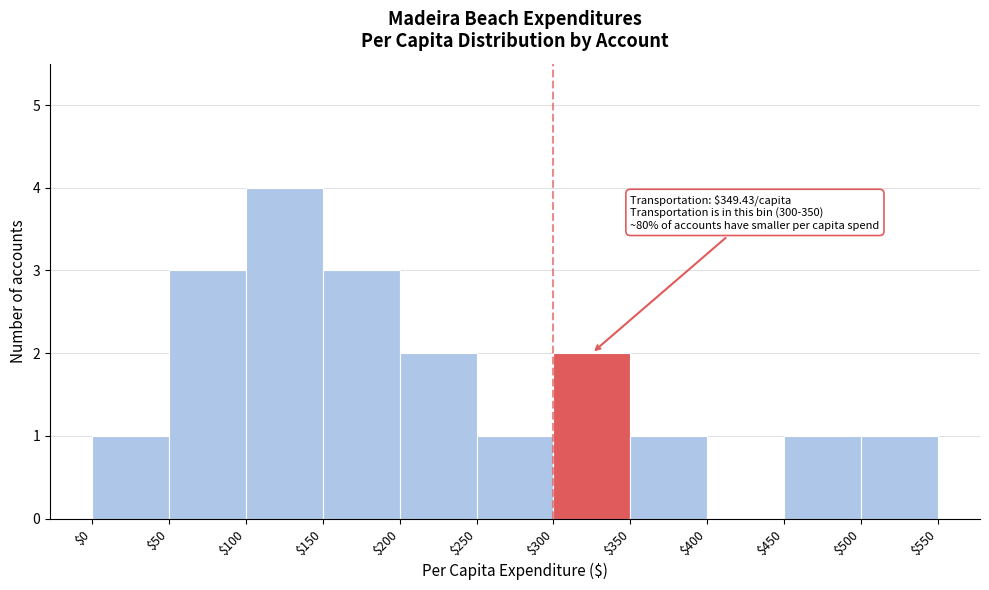

Which range on the x-axis has the tallest bar?

$100 to $150